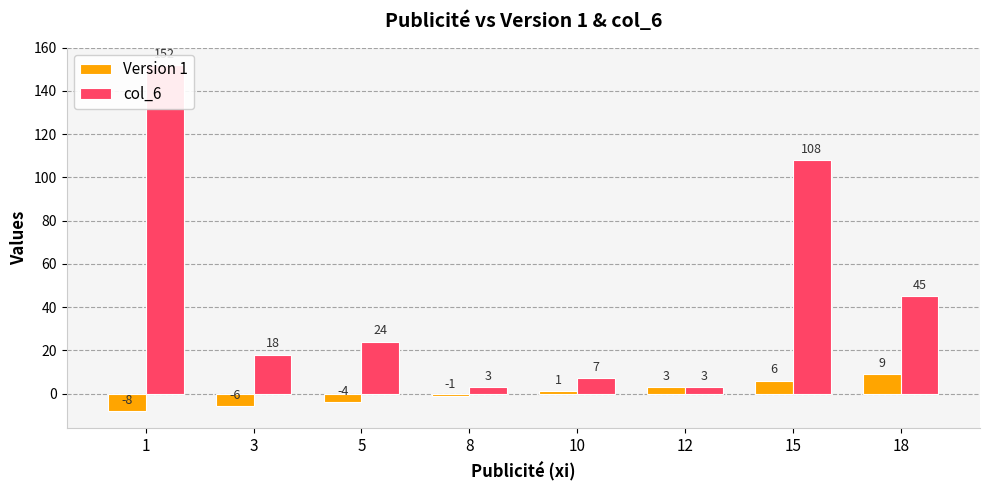

How many bars are there in each group?

2